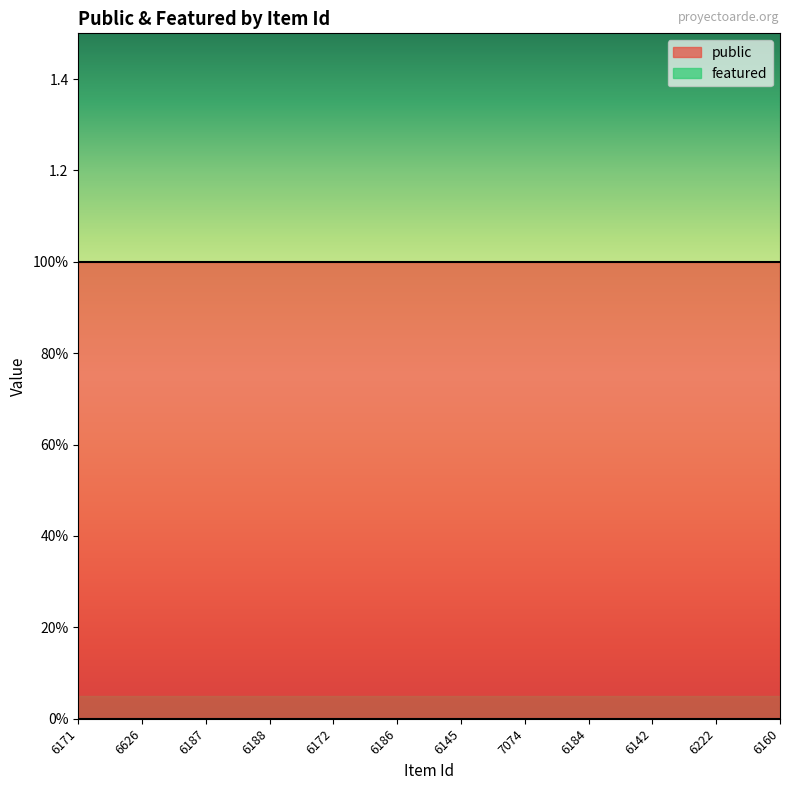

True or false: public and featured cross at least once.

False